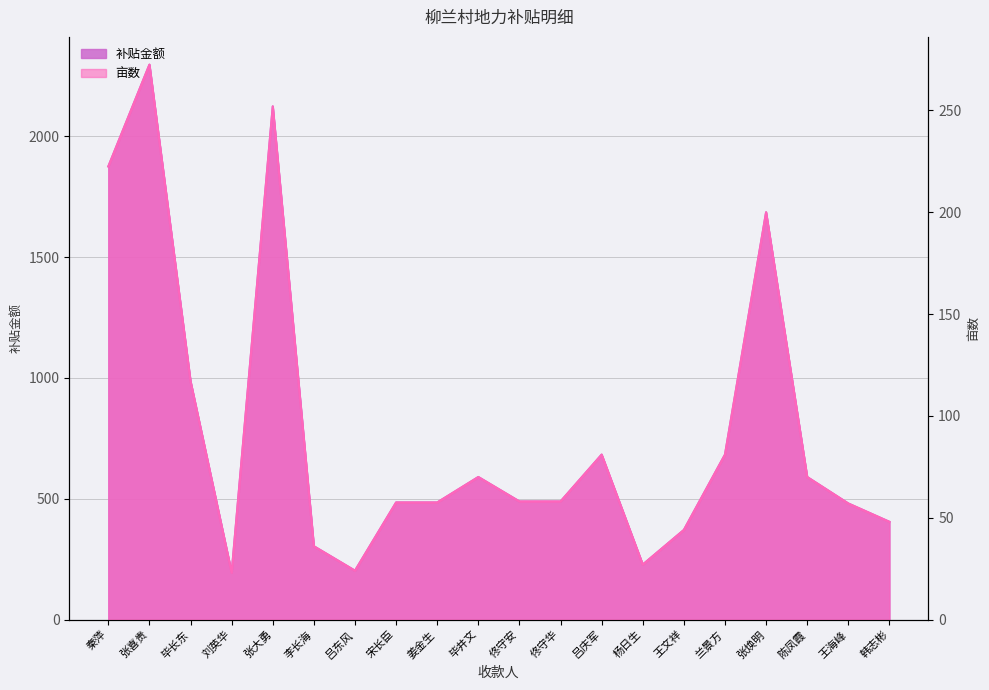

What is the value of the 亩数 point at the 10th from the left?

70.0